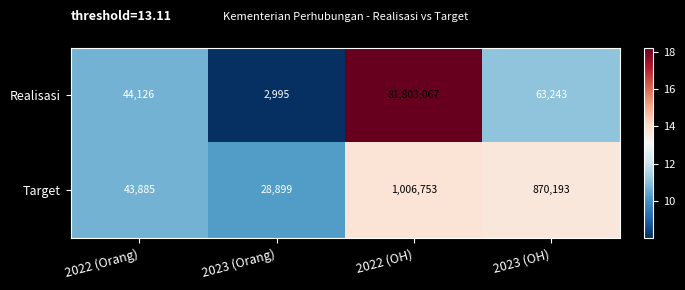

Reading left to right, extract all data points from this chart.

Realisasi: 2022 (Orang)=44126	2023 (Orang)=2995	2022 (OH)=81803067	2023 (OH)=63243
Target: 2022 (Orang)=43885	2023 (Orang)=28899	2022 (OH)=1006753	2023 (OH)=870193